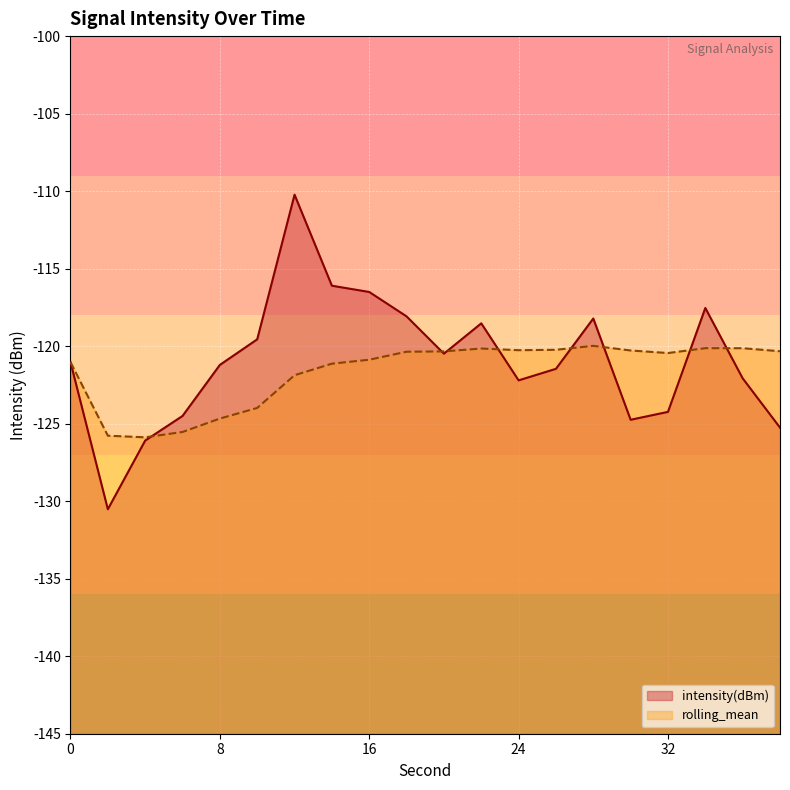

How many data points in intensity(dBm) are less than -121?

11